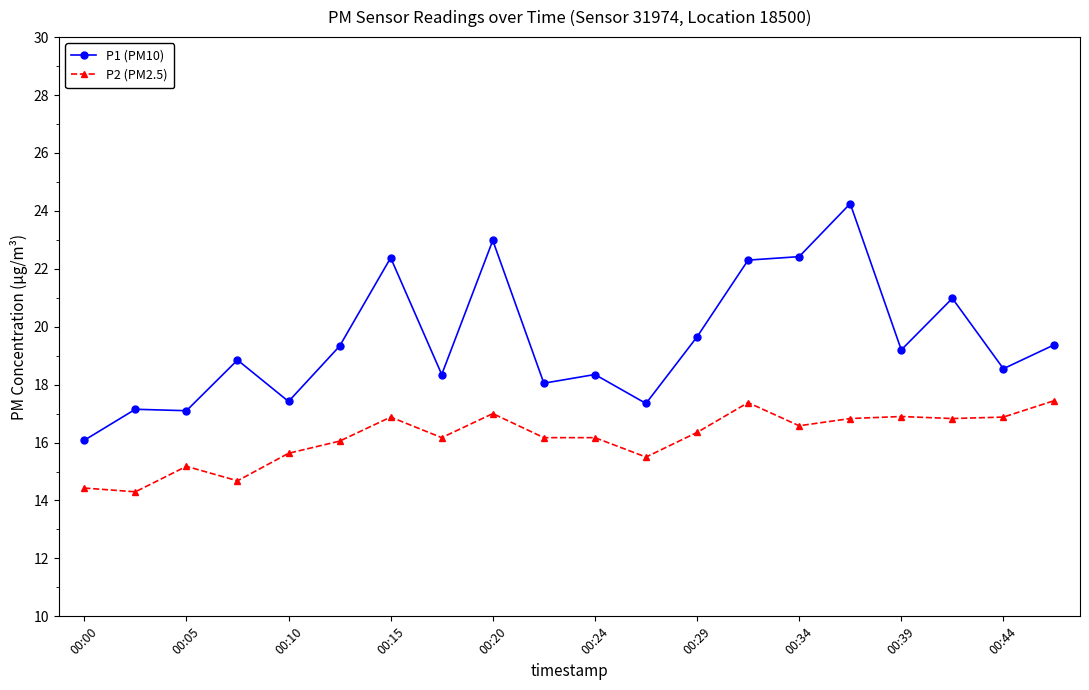

How many lines are shown in the chart?

2